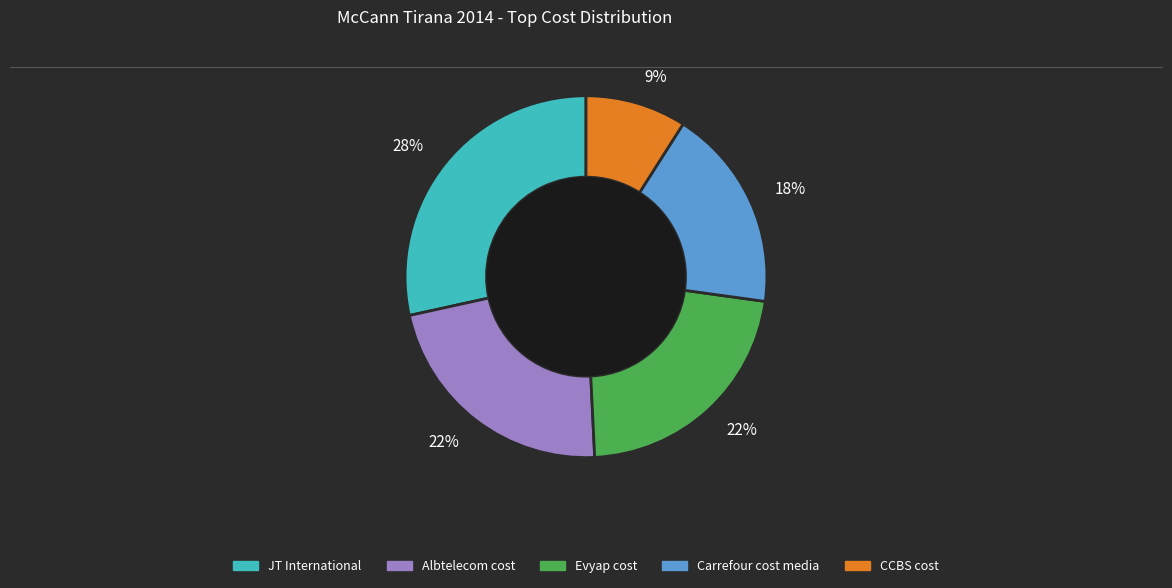

Is the sum of JT International and CCBS cost greater than half?

No